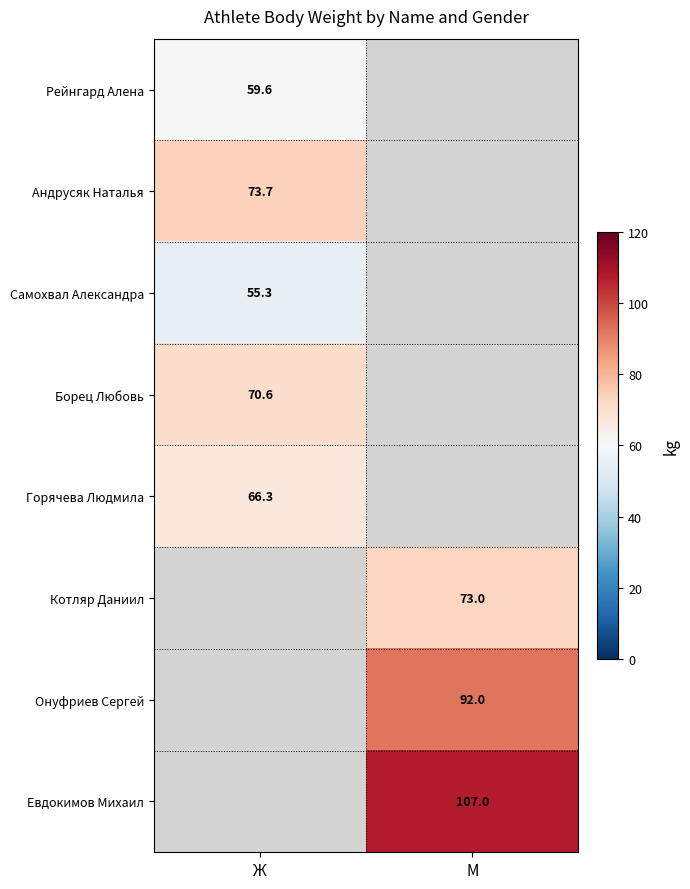

The Горячева Людмила series shows 89.9 at Ж. True or false?

False